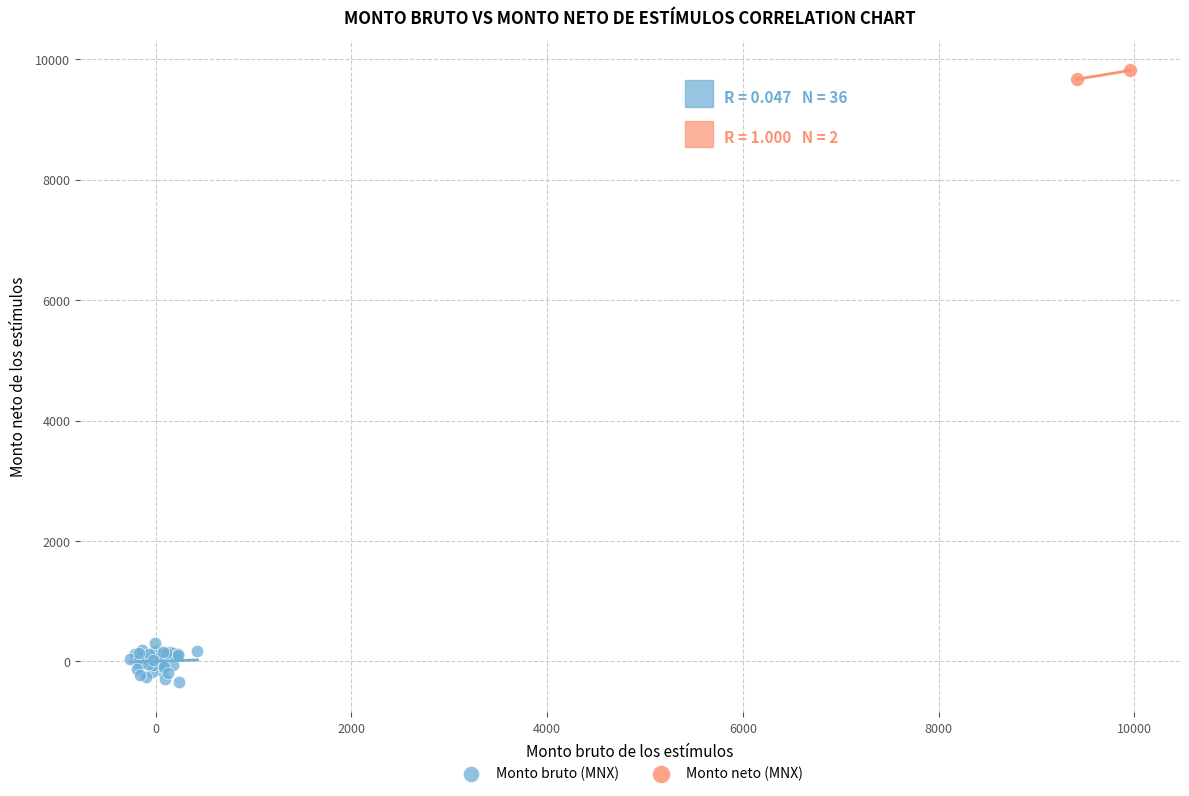

Which series has the widest spread of Y values?

Monto bruto (MNX)